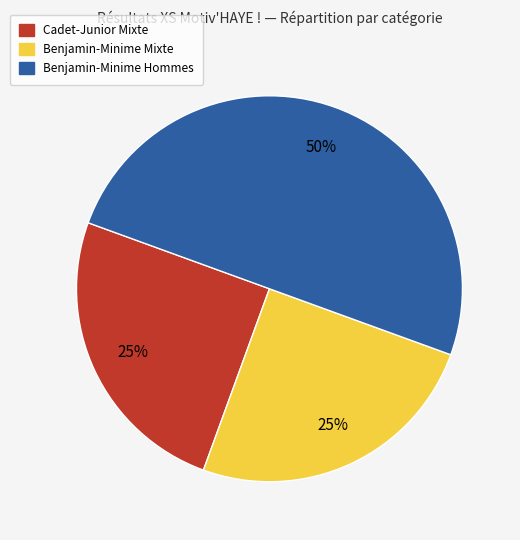

How many segments does this pie chart have?

3